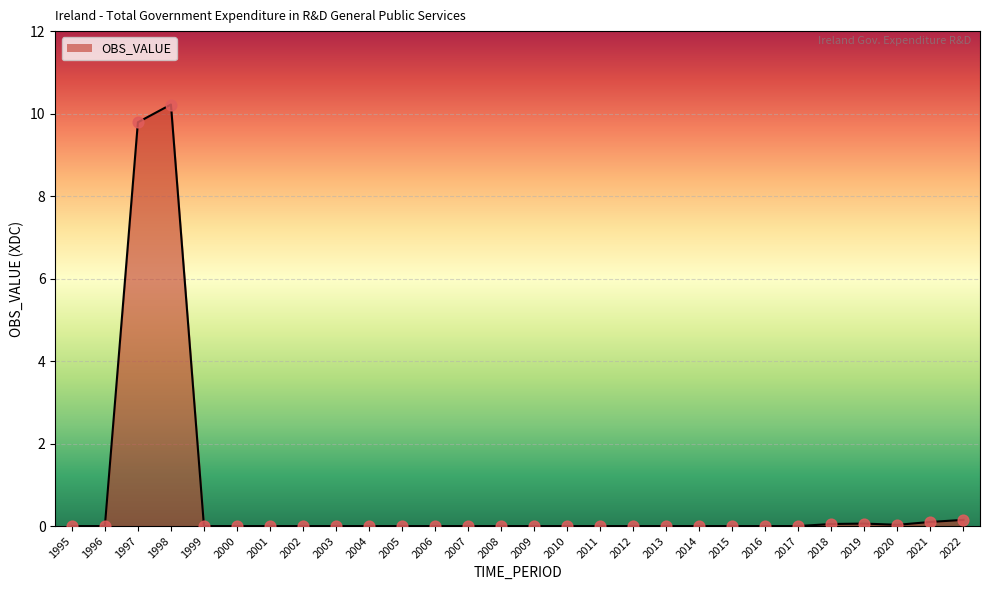

What is the change in value from 1996 to 1998?

+10.2